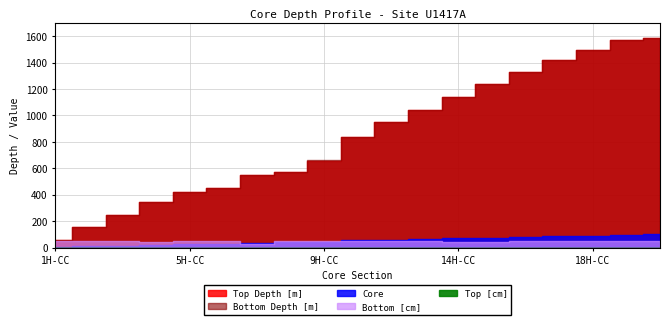

True or false: Core and Bottom Depth [m] cross at least once.

False